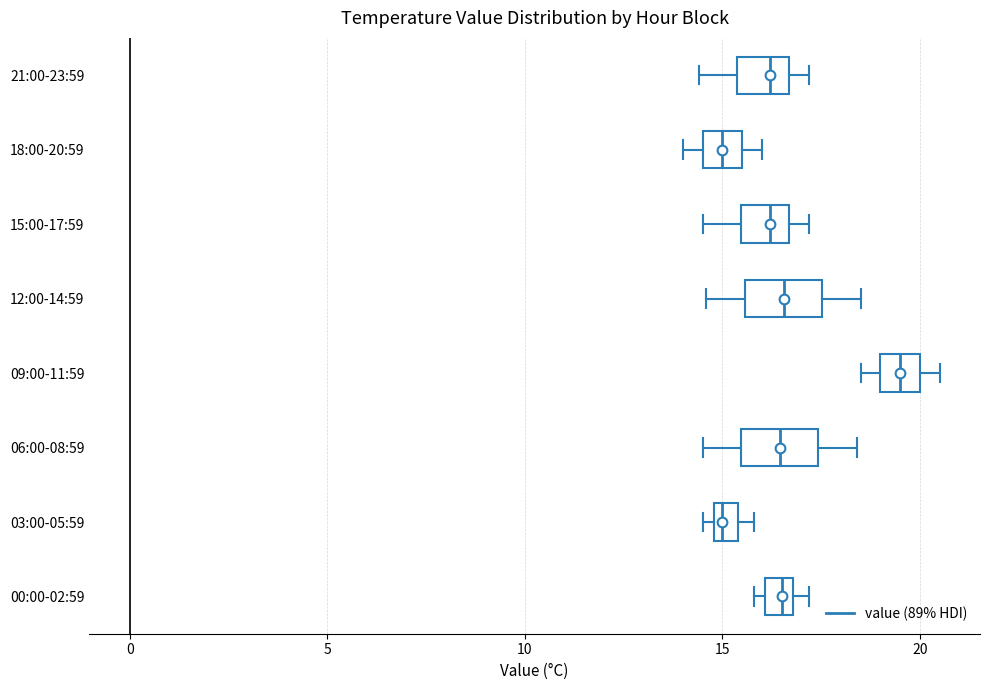

Which box's median line is the furthest to the right?

09:00-11:59